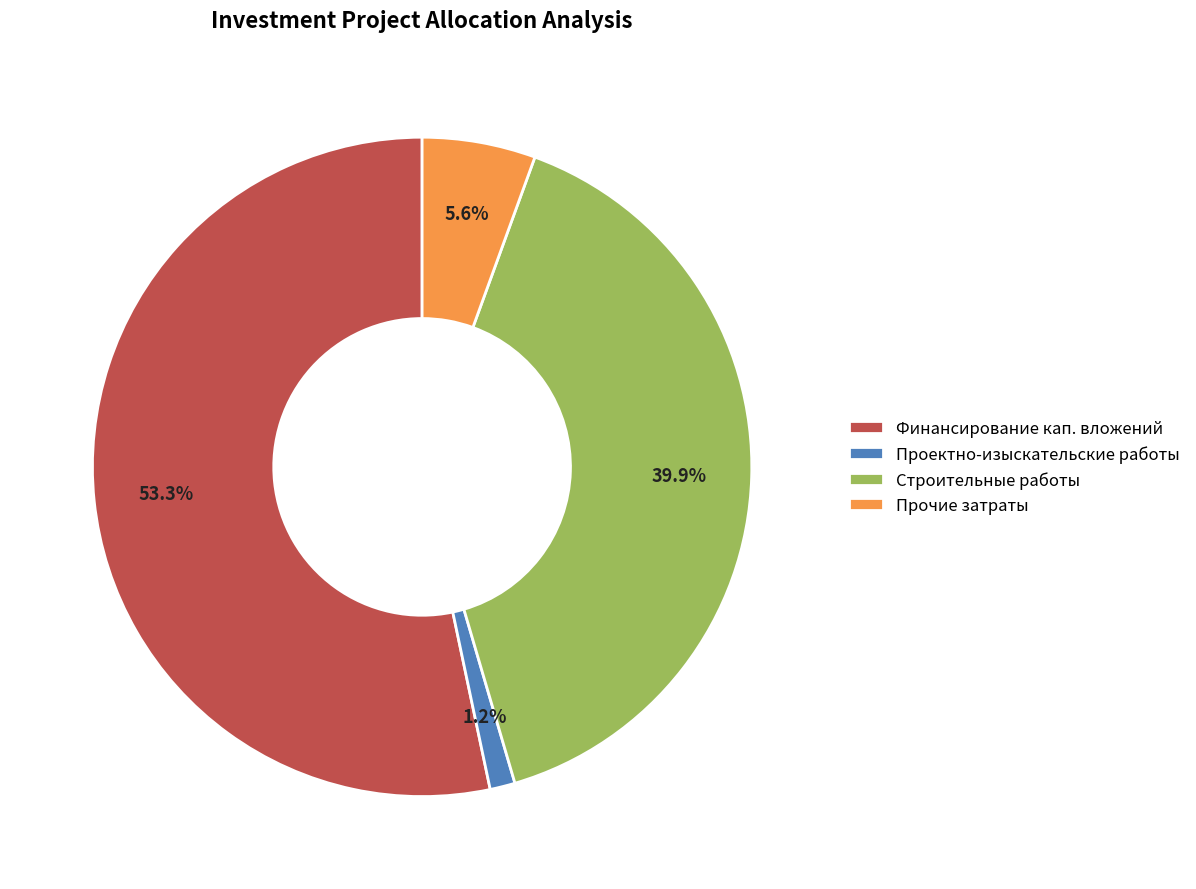

Between Строительные работы and Прочие затраты, which is larger?

Строительные работы